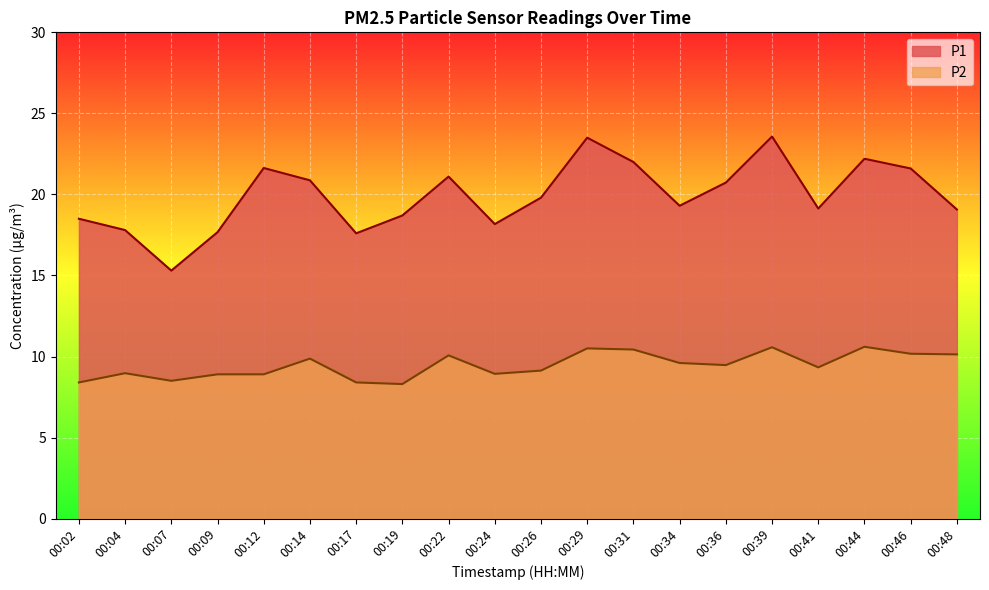

What is the sum of all P1 values?

398.2